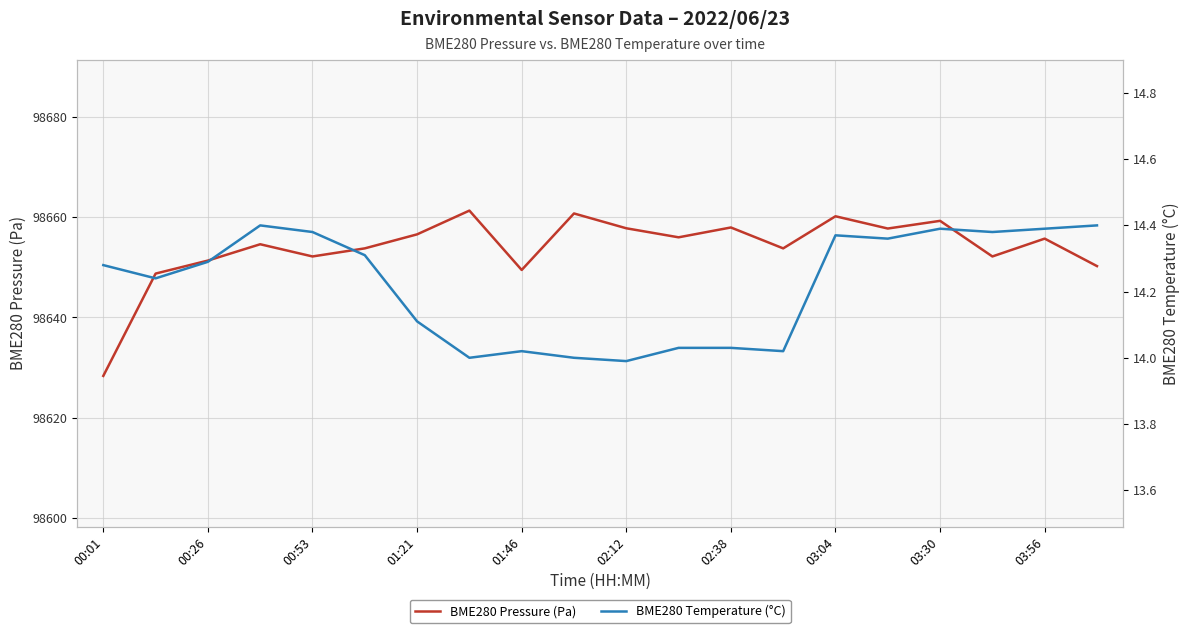

What is the lowest value of the BME280 Pressure (Pa) series?

98628.4